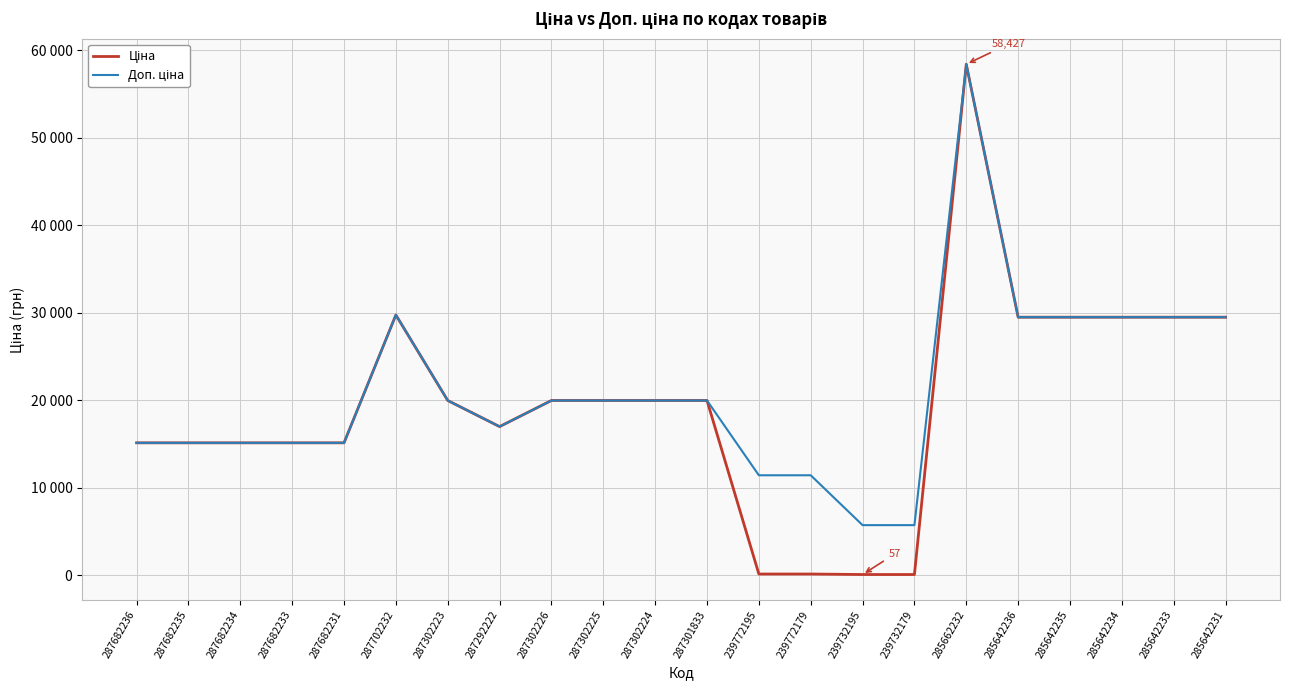

How many interior local valleys does the Ціна series have?

1